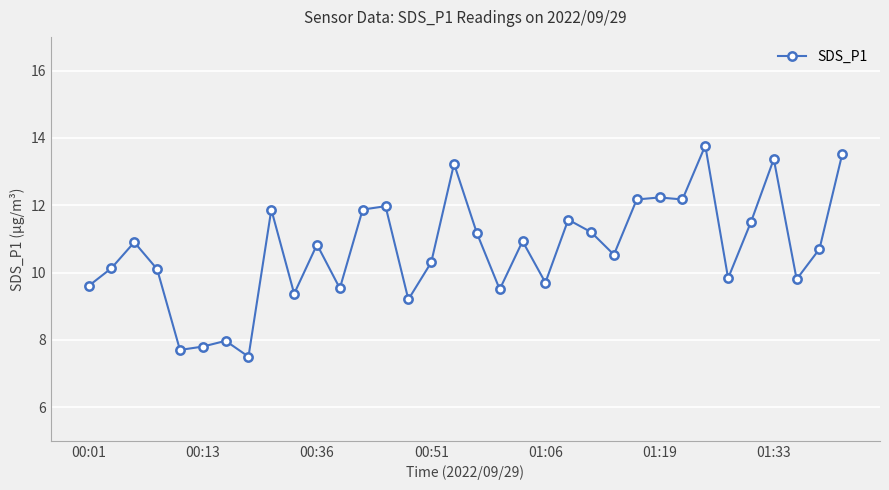

What is the value of the 22nd point from the left?

11.6